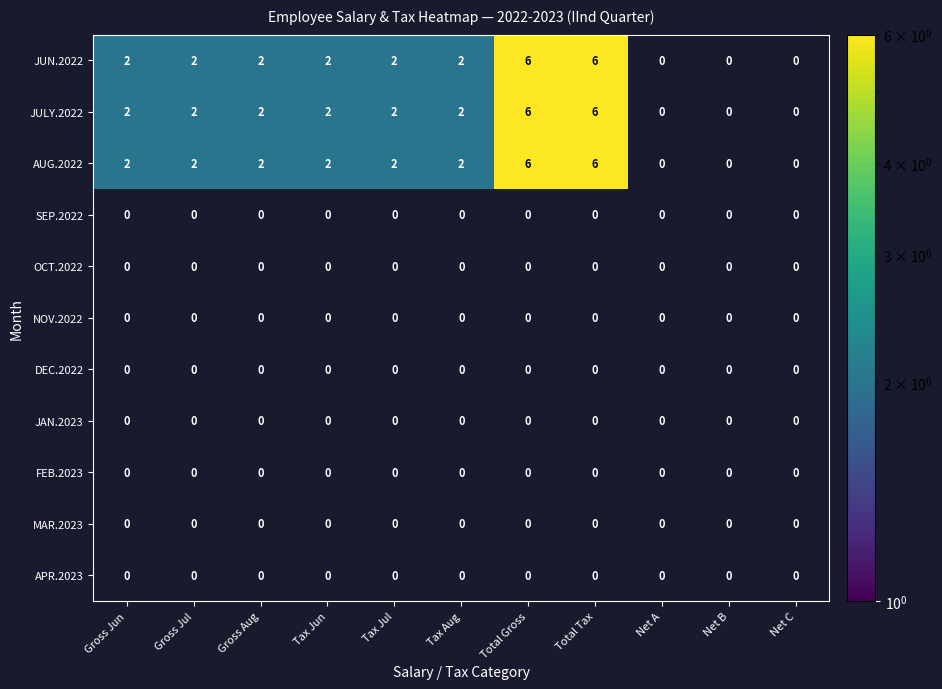

At which category does the chart reach its minimum across all series?

Gross Jun